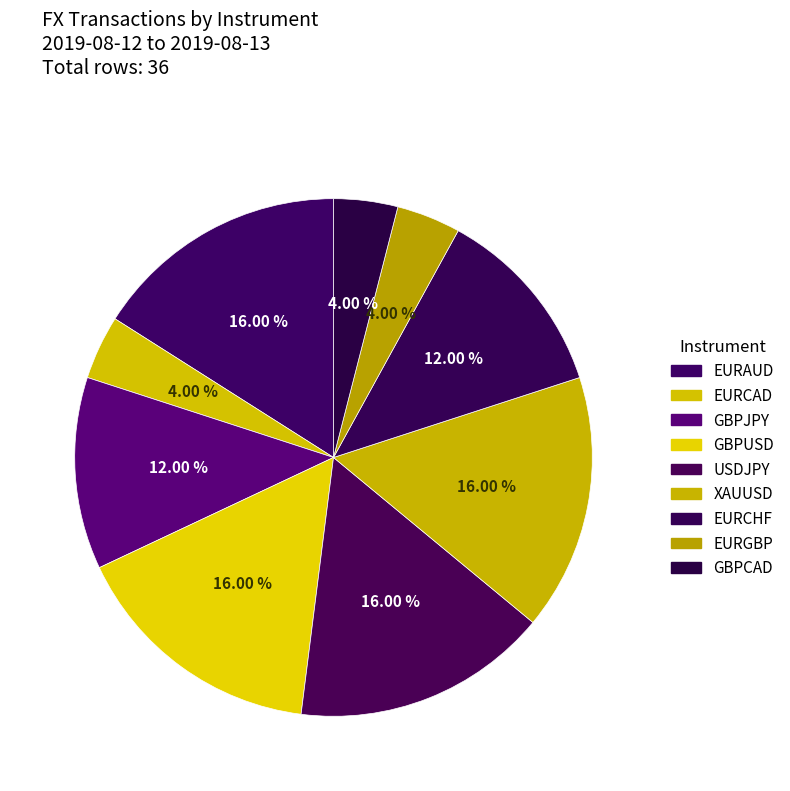

Is it true that XAUUSD is 3% of the pie?

False